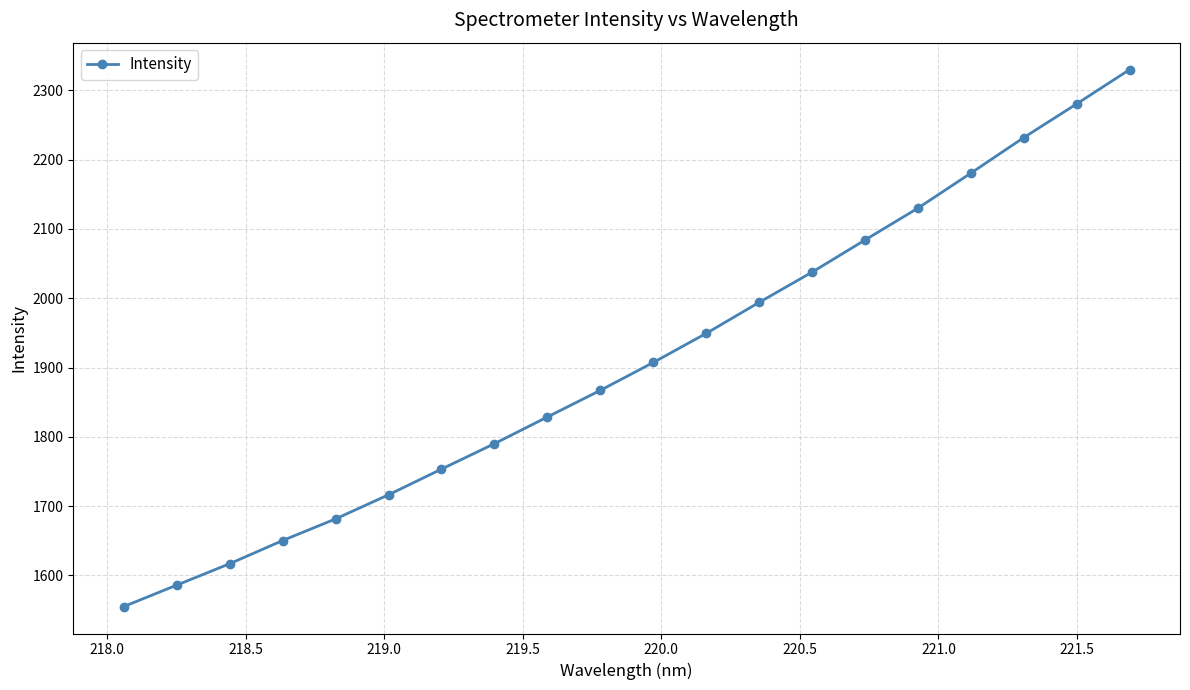

What is the average value?

1908.6